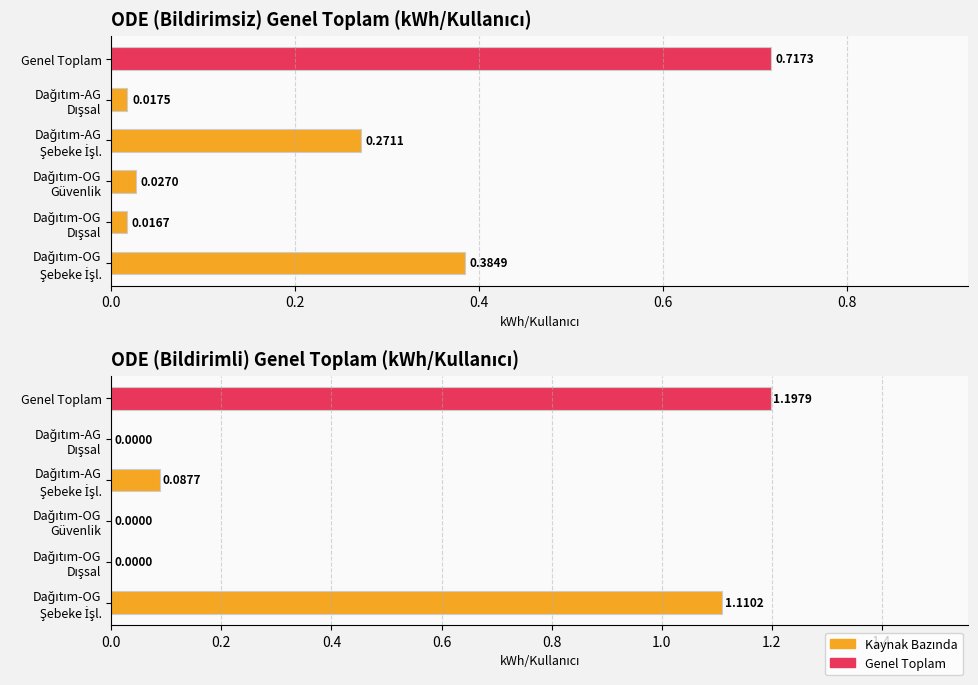

What position from the right is Dağıtım-OG Güvenlik?

4